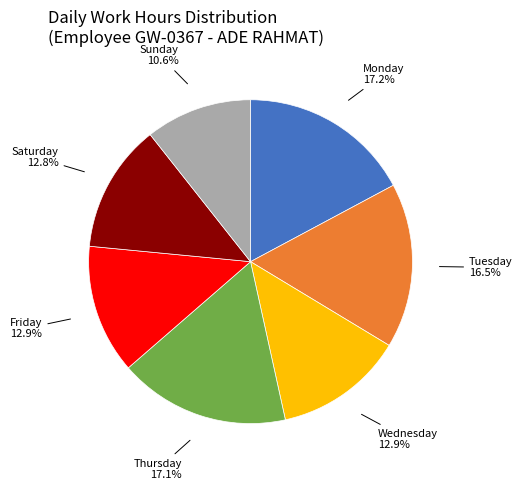

Is there any slice that represents more than half of the pie?

No